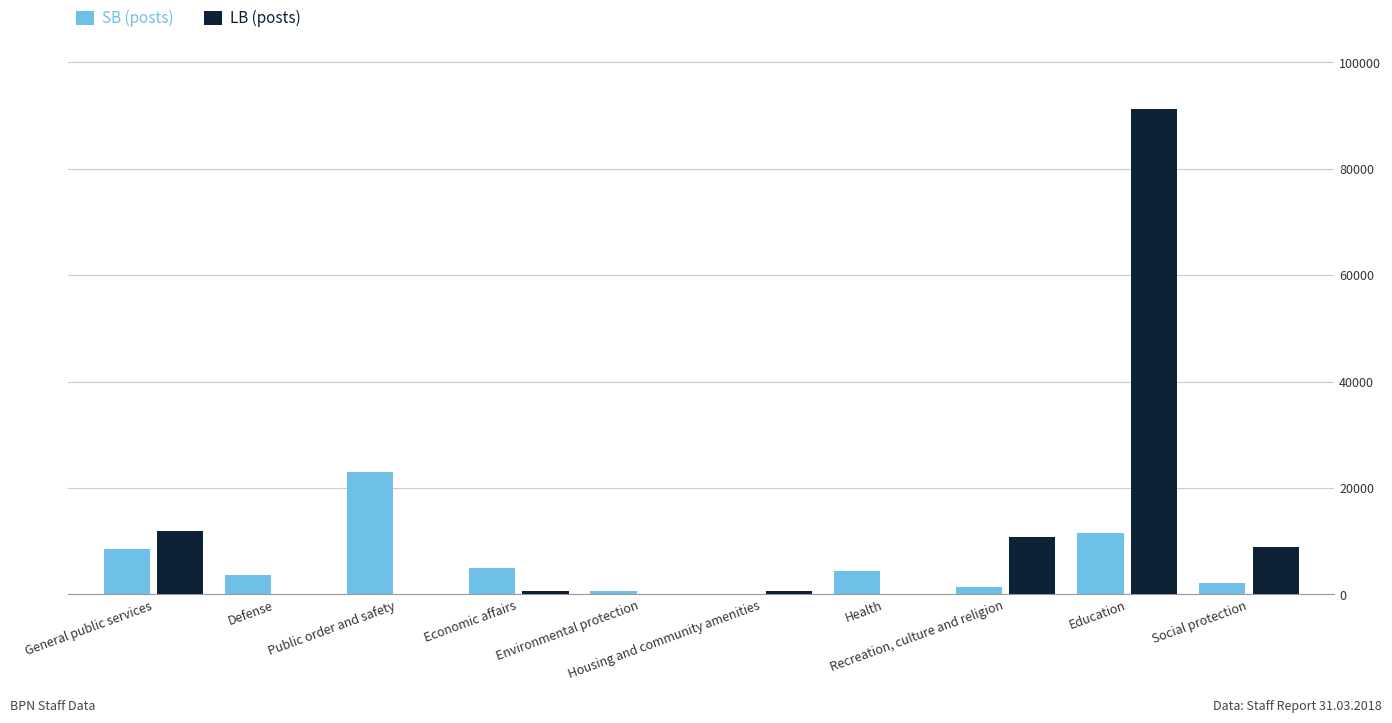

What is the maximum value shown in the chart?

91323.5